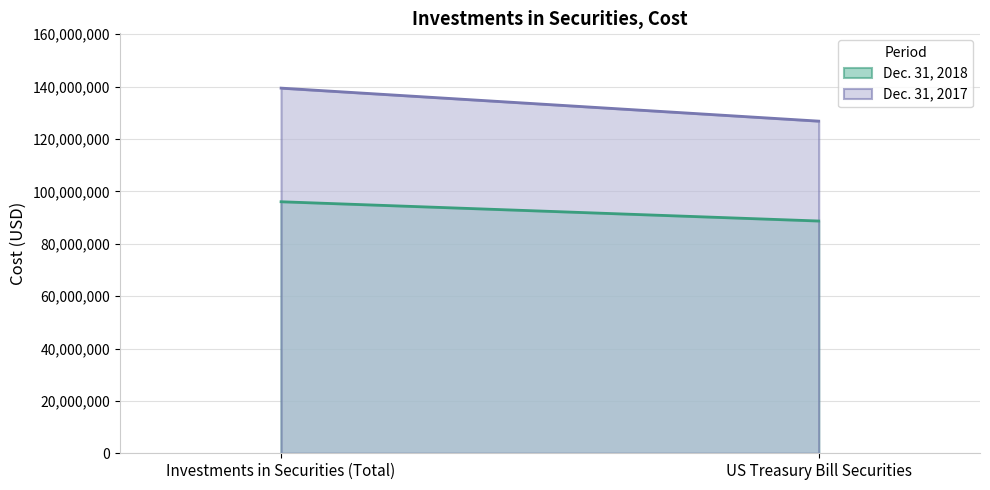

What are all the series names shown in the legend?

Dec. 31, 2018, Dec. 31, 2017